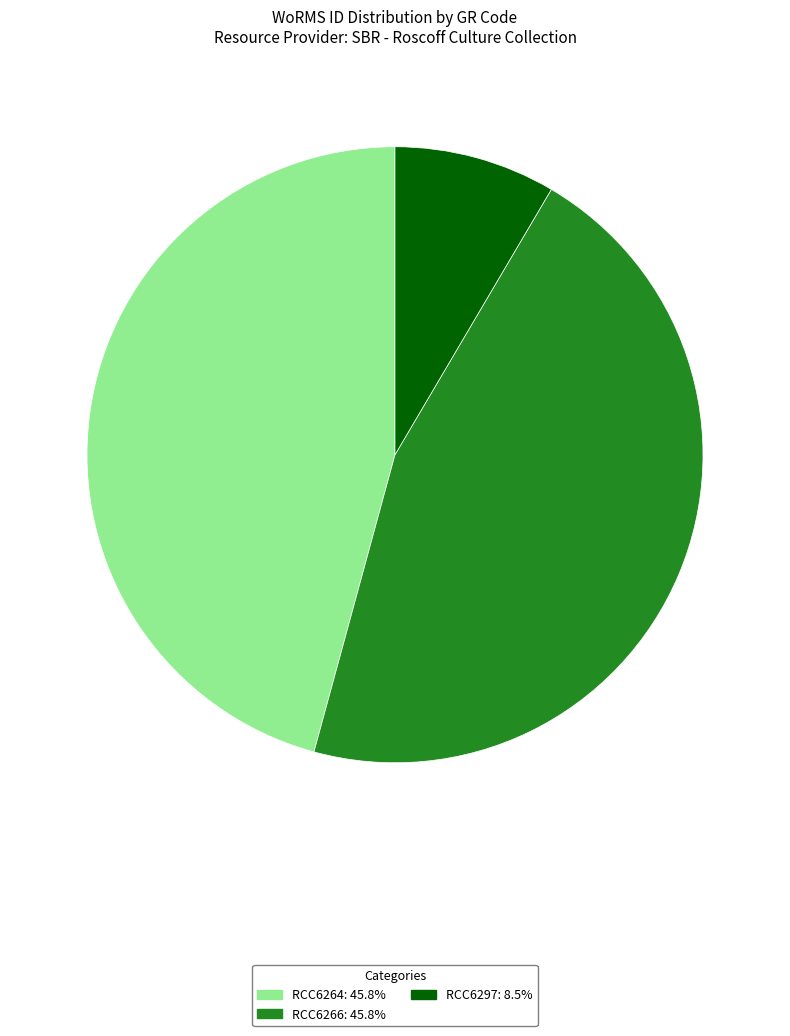

Is the sum of RCC6297: 8.5% and RCC6266: 45.8% greater than half?

Yes